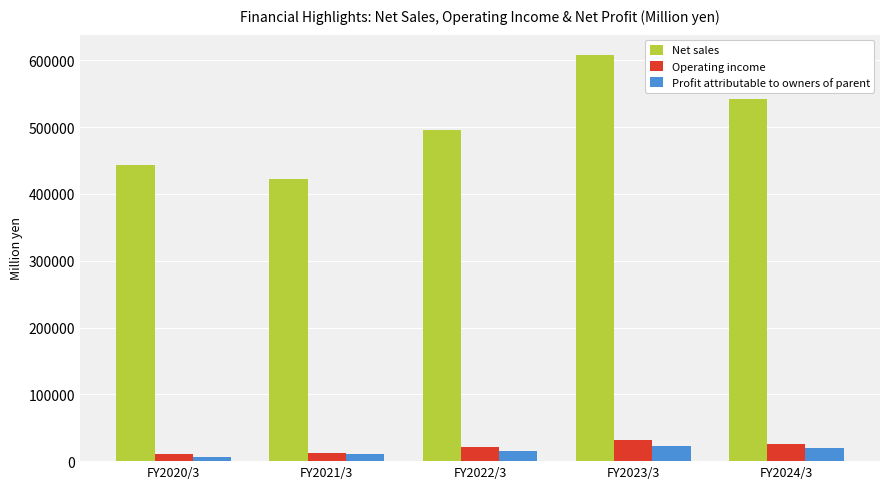

What is the total value across all series at FY2024/3?

588887